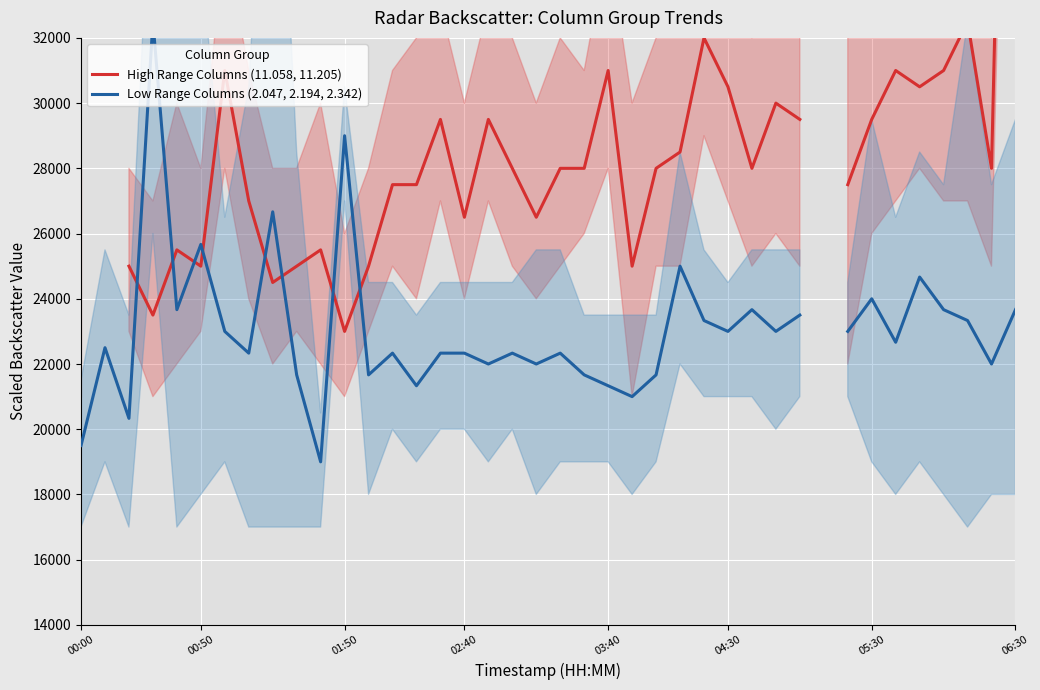

How many positive values does the Low Range Columns (2.047, 2.194, 2.342) series have?

39